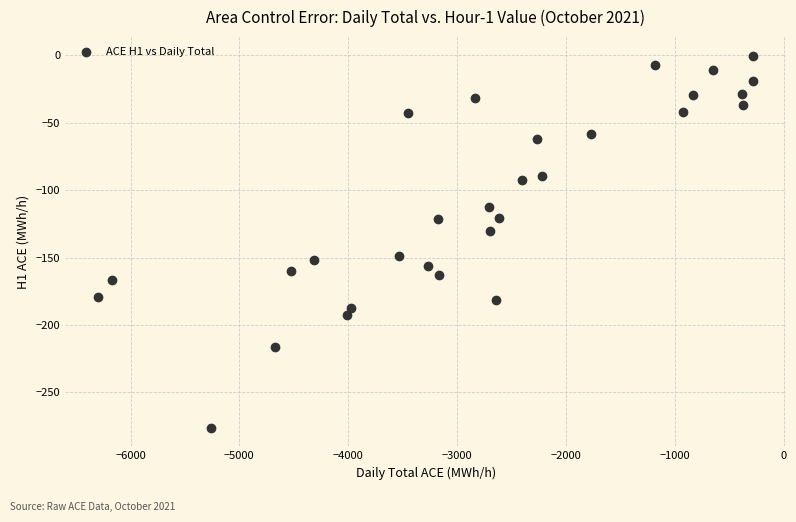

What is the range of Y values (max minus min)?

276.0